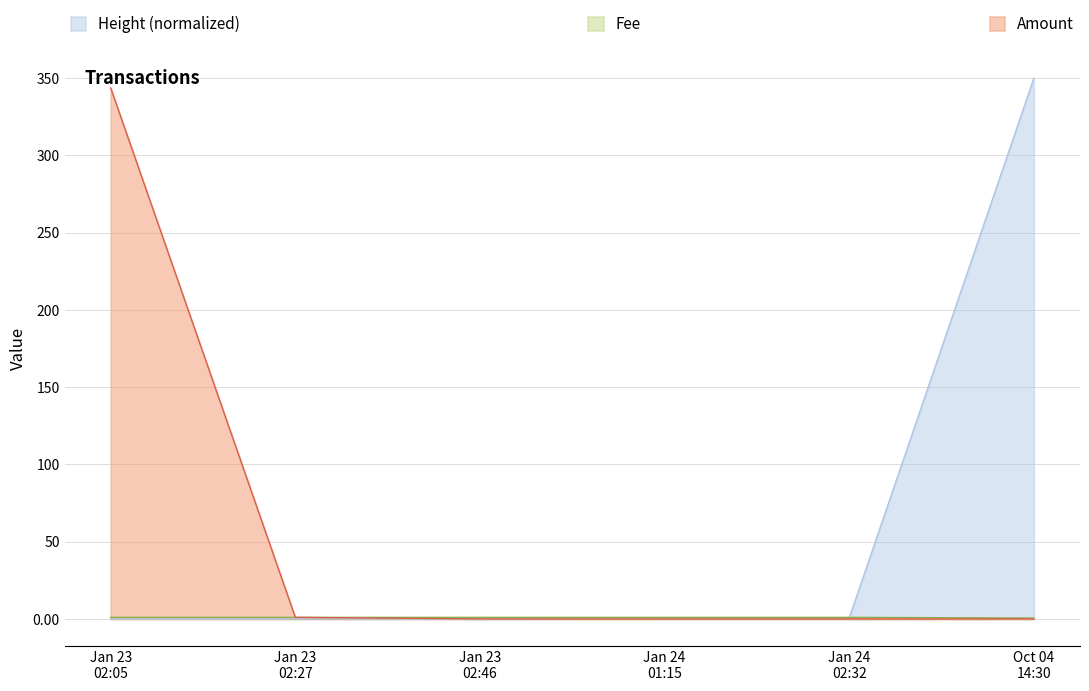

What is the maximum value for Amount?

343.7